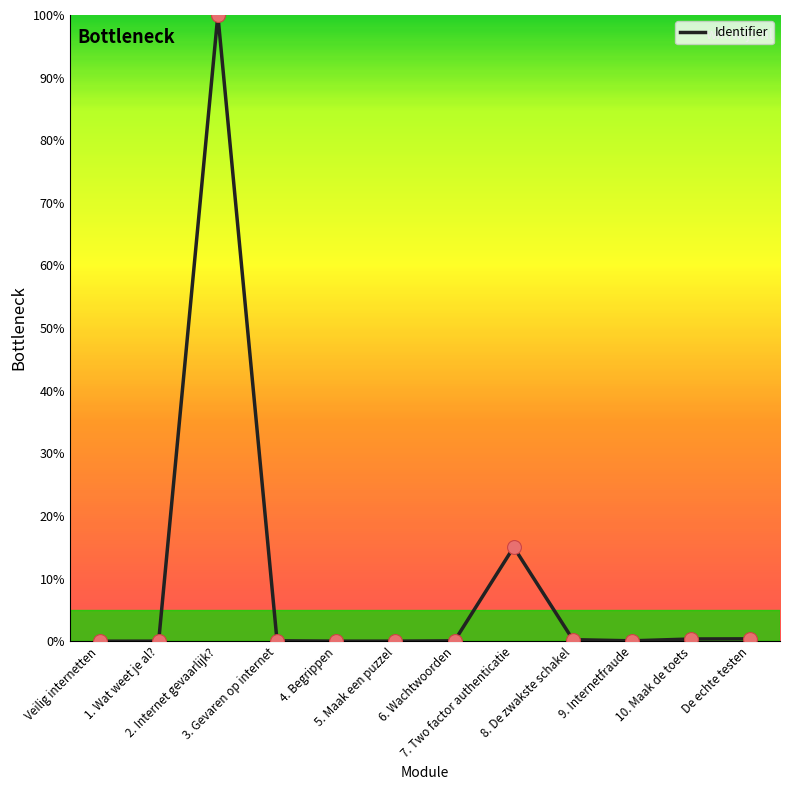

Which has a higher value, 3. Gevaren op internet or 7. Two factor authenticatie?

7. Two factor authenticatie